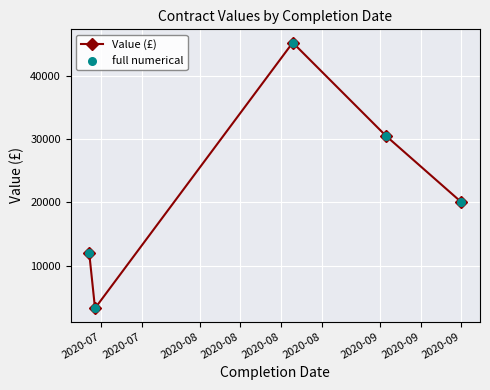

What is the difference between the maximum and minimum values?

41955.3